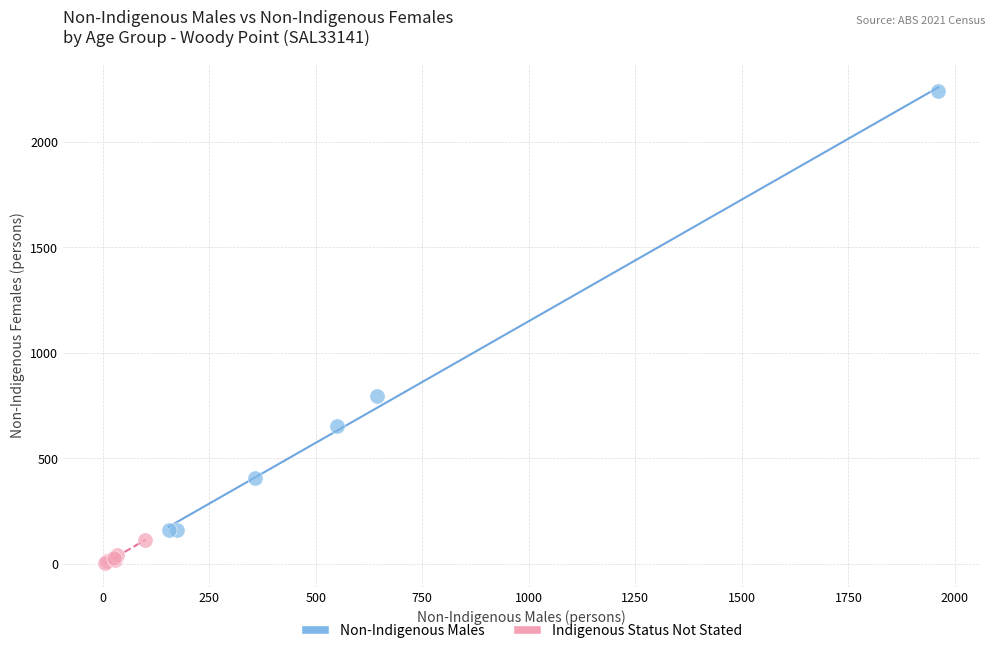

Which series has the largest Y range (max minus min)?

Non-Indigenous Males